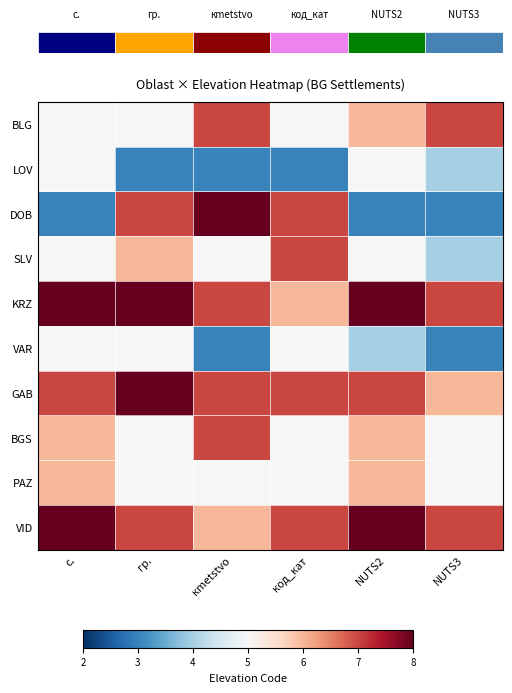

Which series has the largest total across all categories?

KRZ